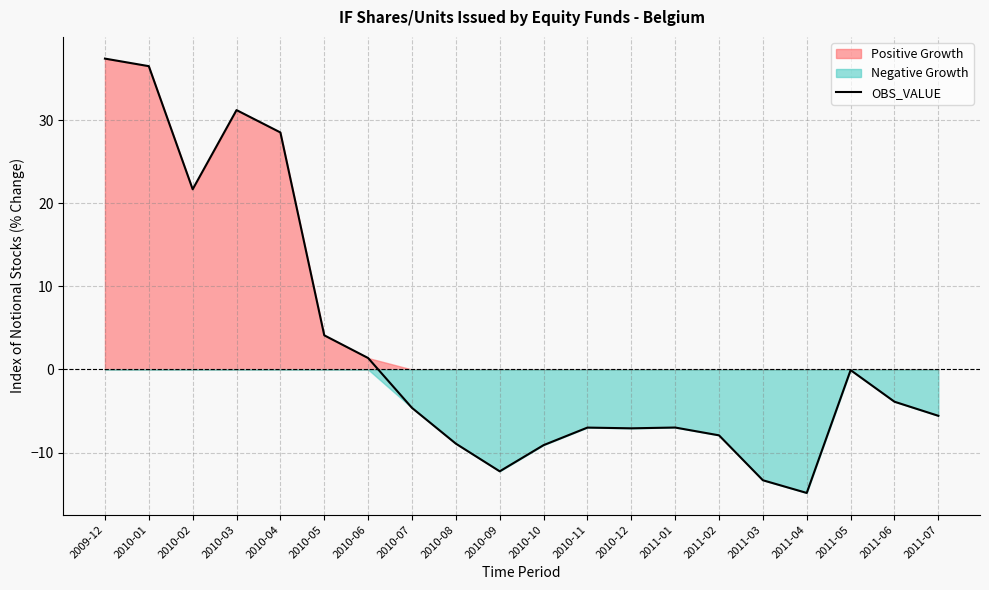

Which category has the highest value across all series?

2009-12